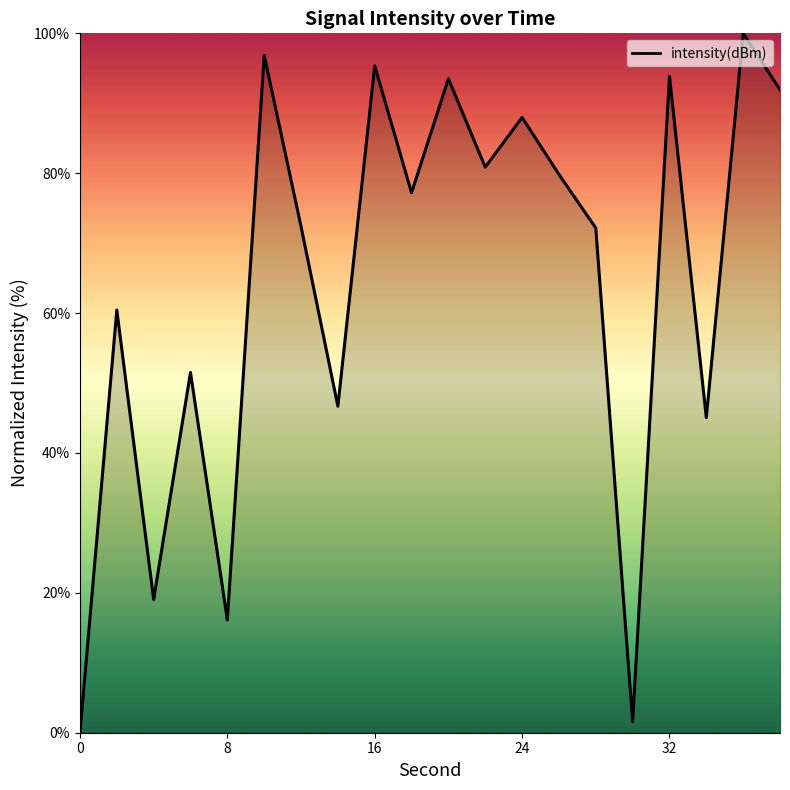

What is the maximum value shown in the chart?

100.0